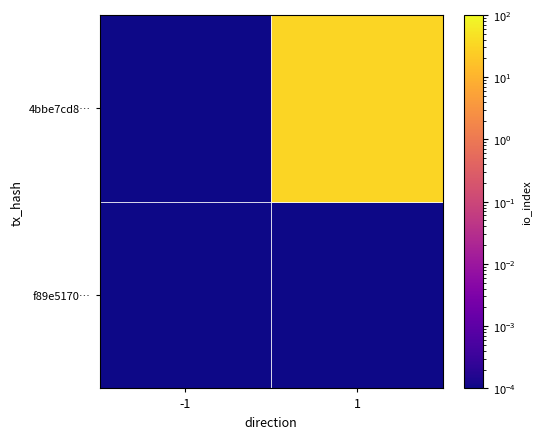

Count the number of data series in this chart.

2